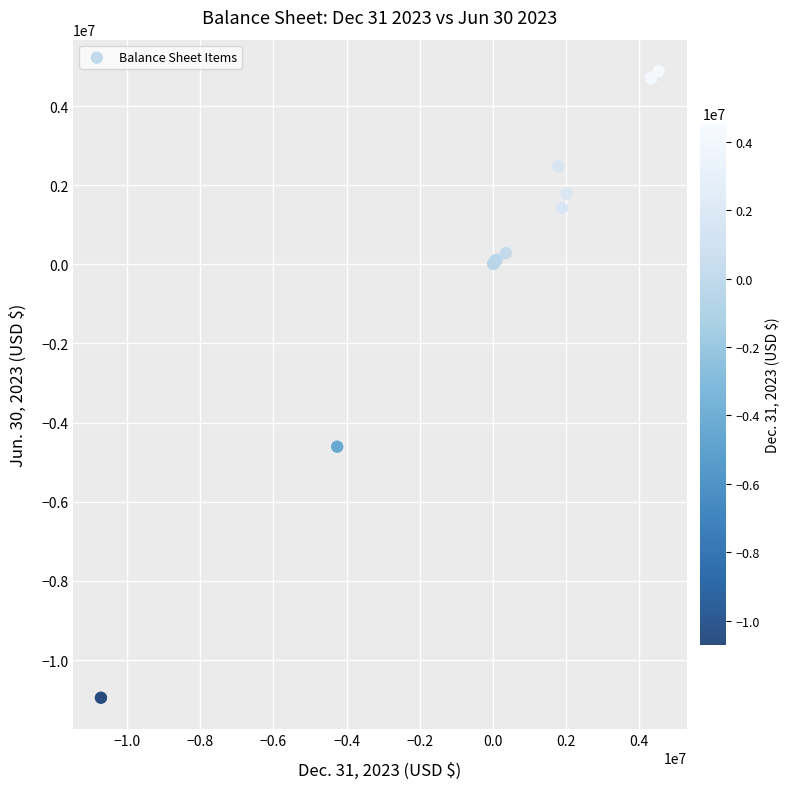

What Y value in the scatter plot is closest to -3033152?

-4608030